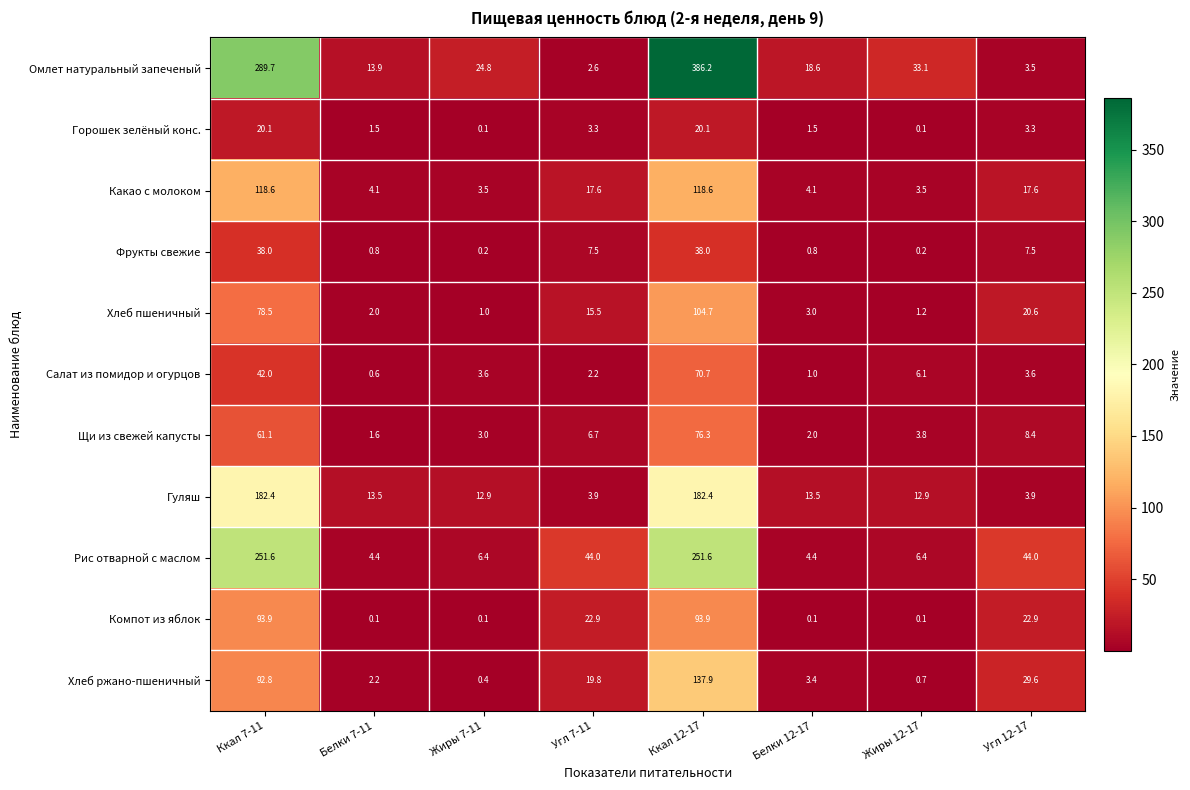

What is the difference between the maximum and minimum values in the Щи из свежей капусты series?

74.7